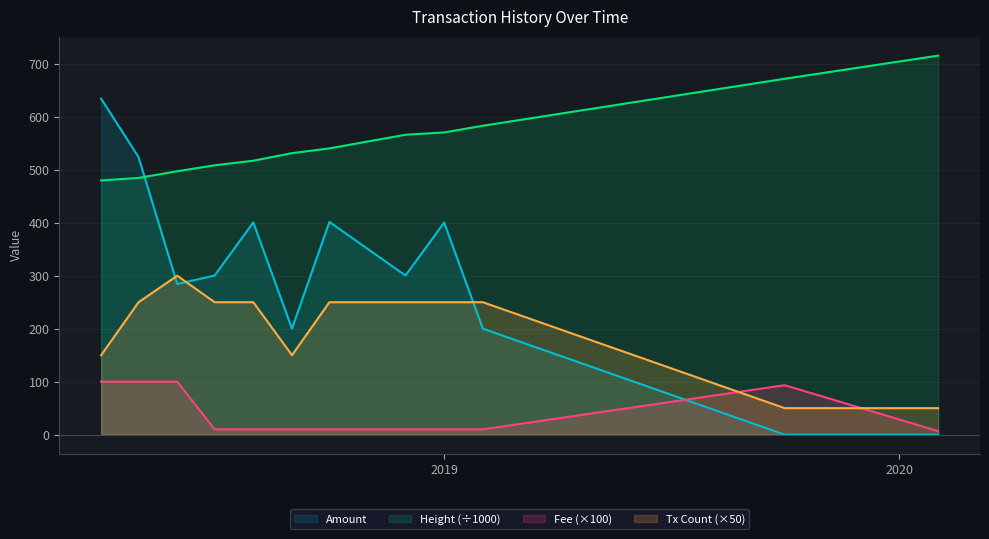

How many series are shown in this chart?

4